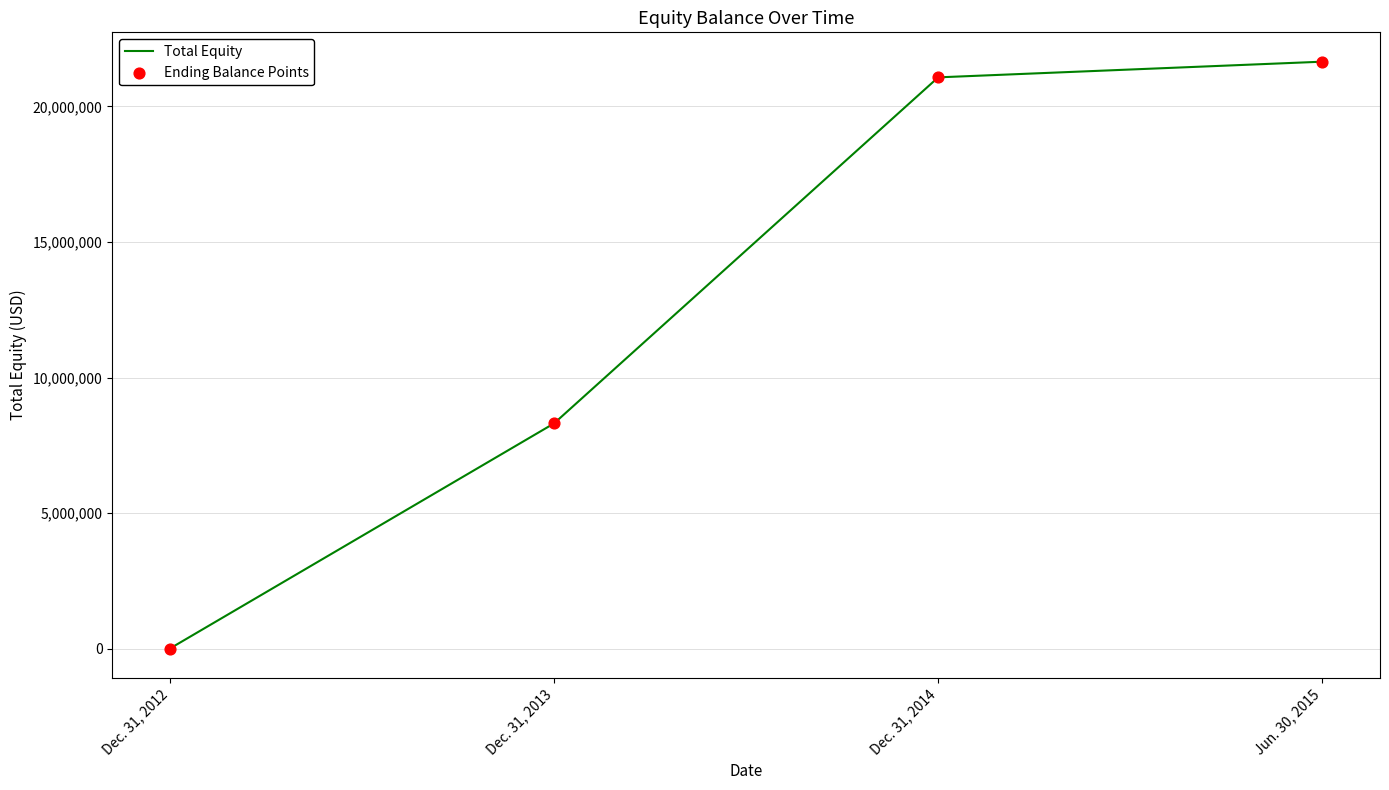

Which has a higher value, Jun. 30, 2015 or Dec. 31, 2014?

Jun. 30, 2015